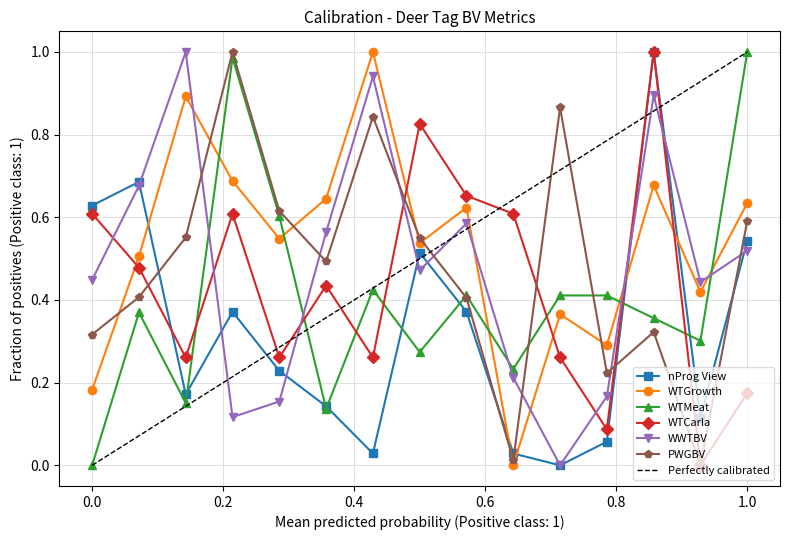

True or false: nProg View has more than 1 points higher than both neighbors.

True